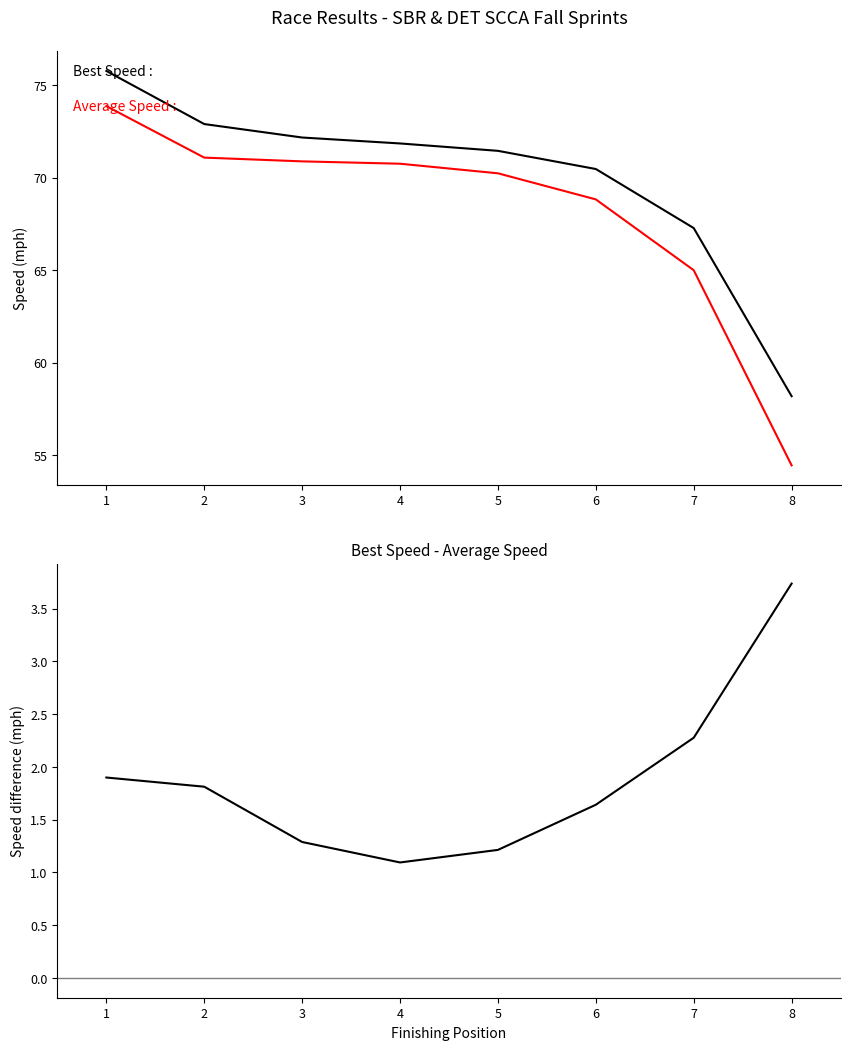

True or false: Average Speed has a value of 20.5 at 8.

False